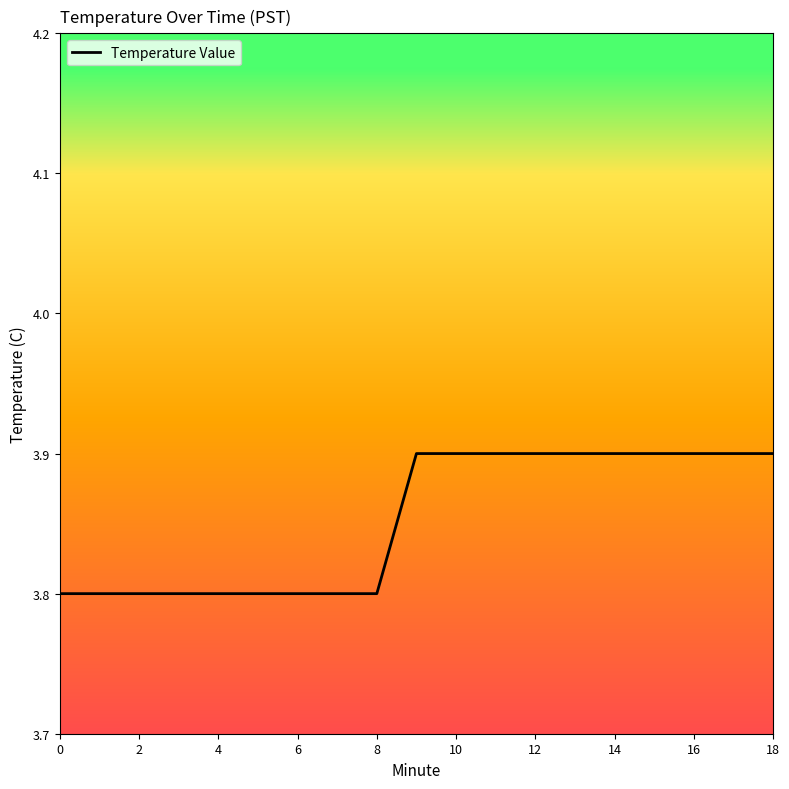

What is the smallest value displayed?

3.8